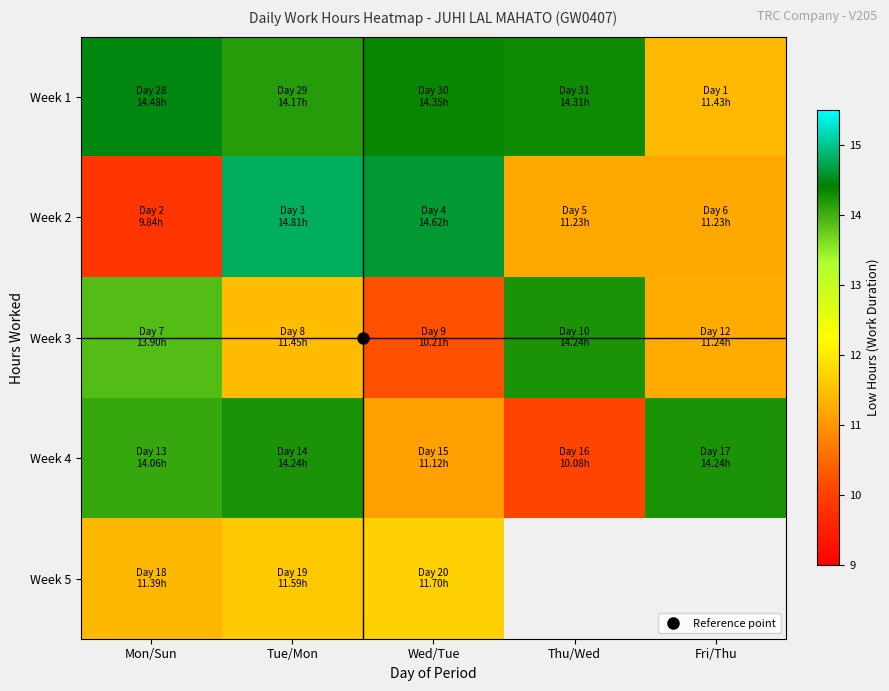

What is the highest value of the Week 3 series?

14.2